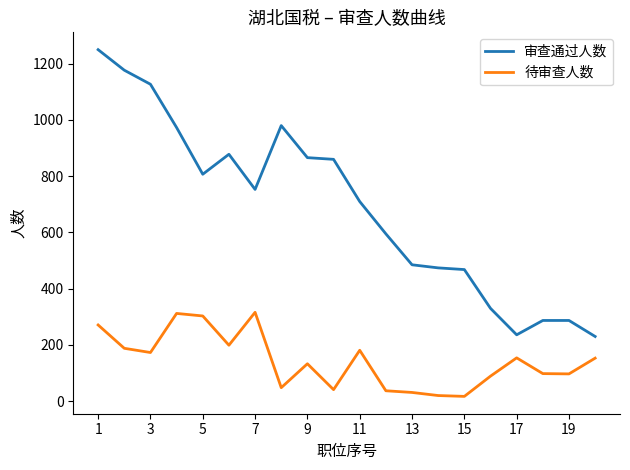

What is the minimum value for 审查通过人数?

230